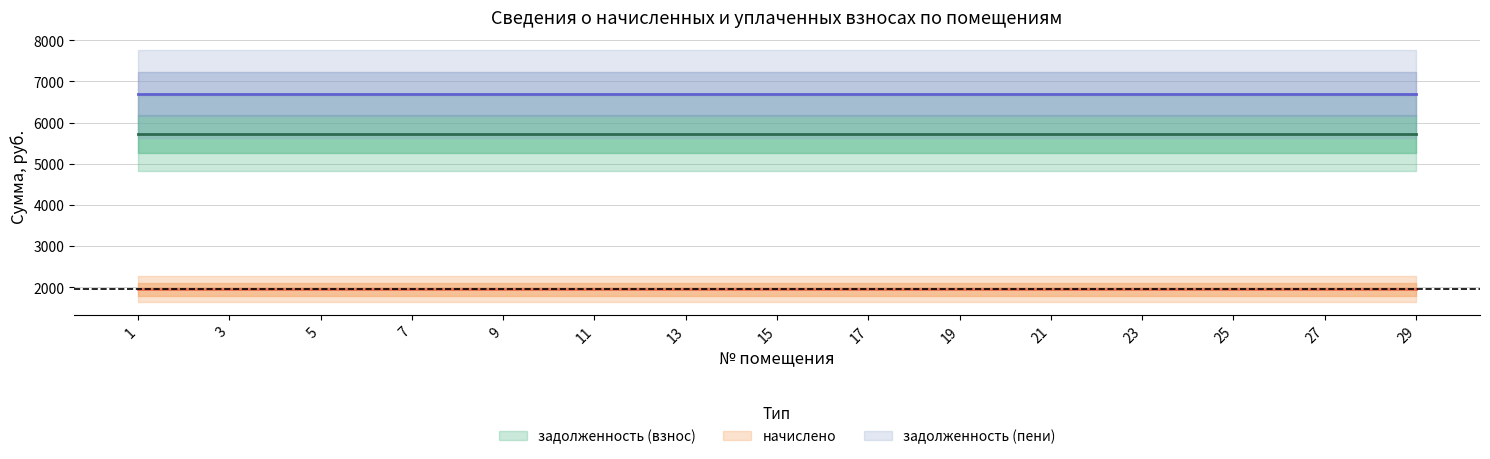

What is the maximum value for задолженность (пени)?

6700.5